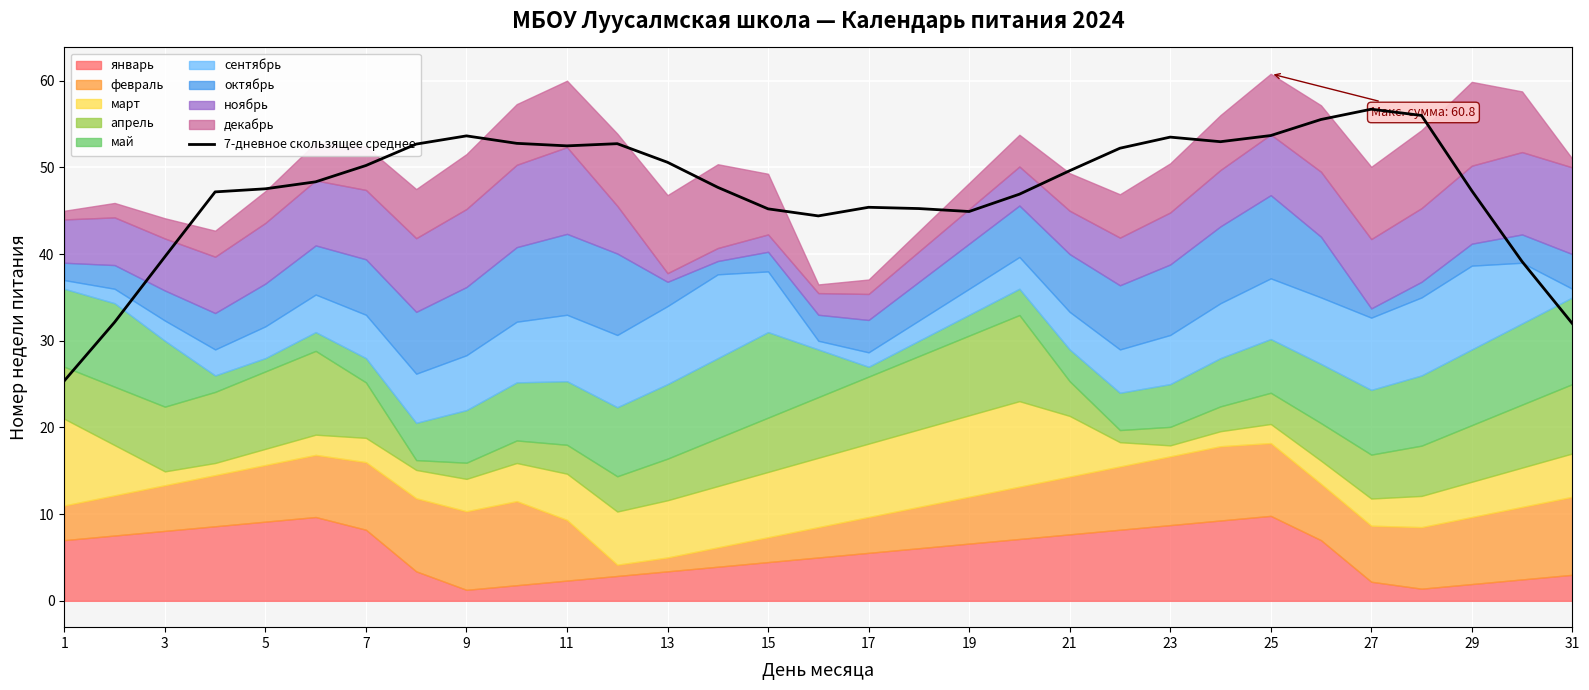

How many points are lower than both their immediate neighbors (excluding endpoints)?

4